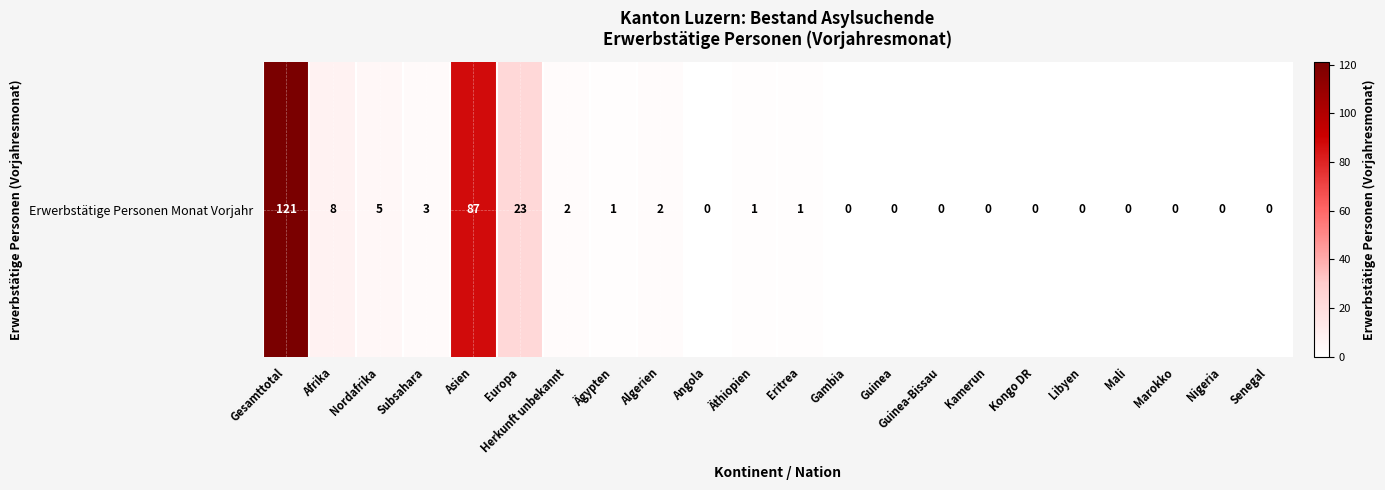

List the labels in order of value, largest first.

Gesamttotal, Asien, Europa, Afrika, Nordafrika, Subsahara, Herkunft unbekannt, Algerien, Ägypten, Äthiopien, Eritrea, Angola, Gambia, Guinea, Guinea-Bissau, Kamerun, Kongo DR, Libyen, Mali, Marokko, Nigeria, Senegal